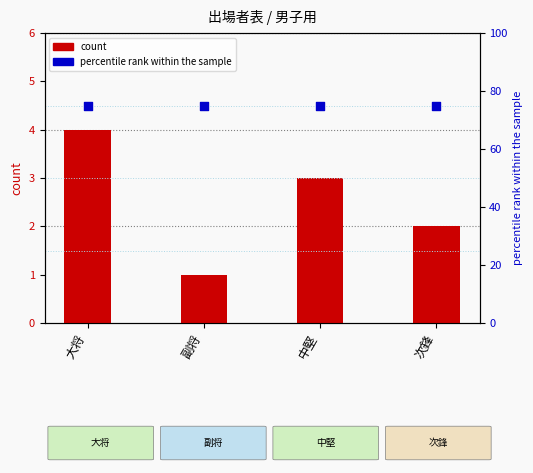

What are all the series names shown in the legend?

count, percentile rank within the sample